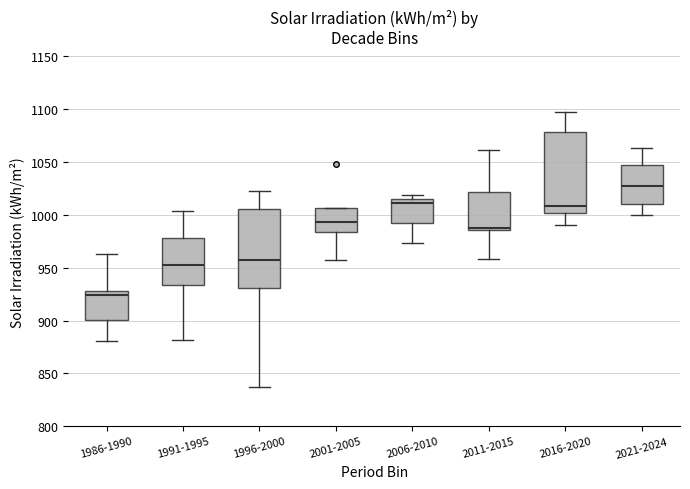

Which box has the lowest median line?

1986-1990